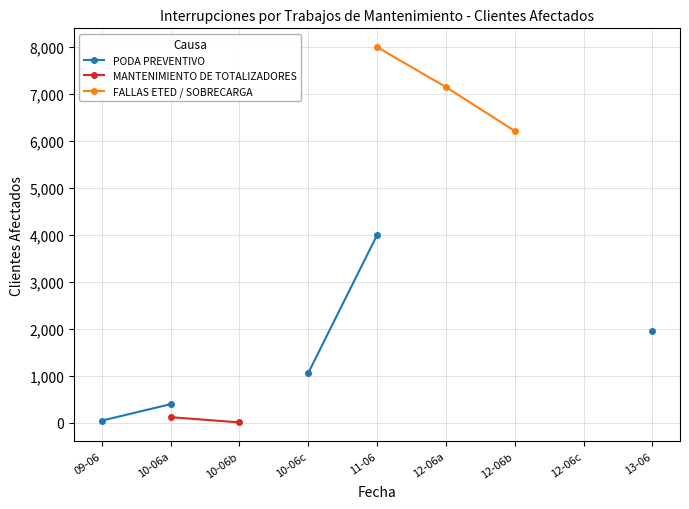

What are all the series names shown in the legend?

PODA PREVENTIVO, MANTENIMIENTO DE TOTALIZADORES, FALLAS ETED / SOBRECARGA